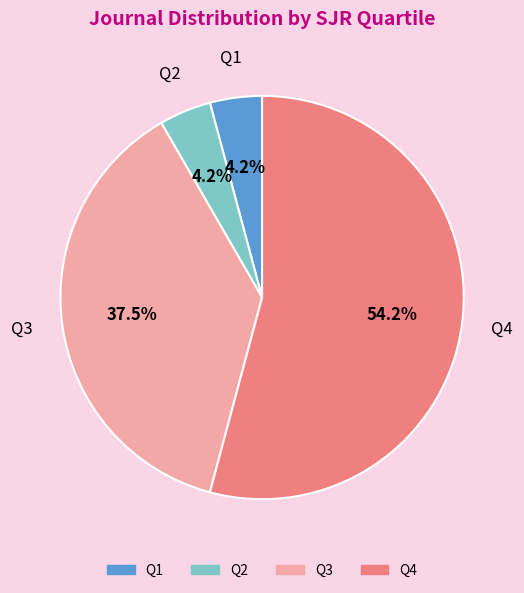

To the nearest percent, what portion does Q4 represent?

54%